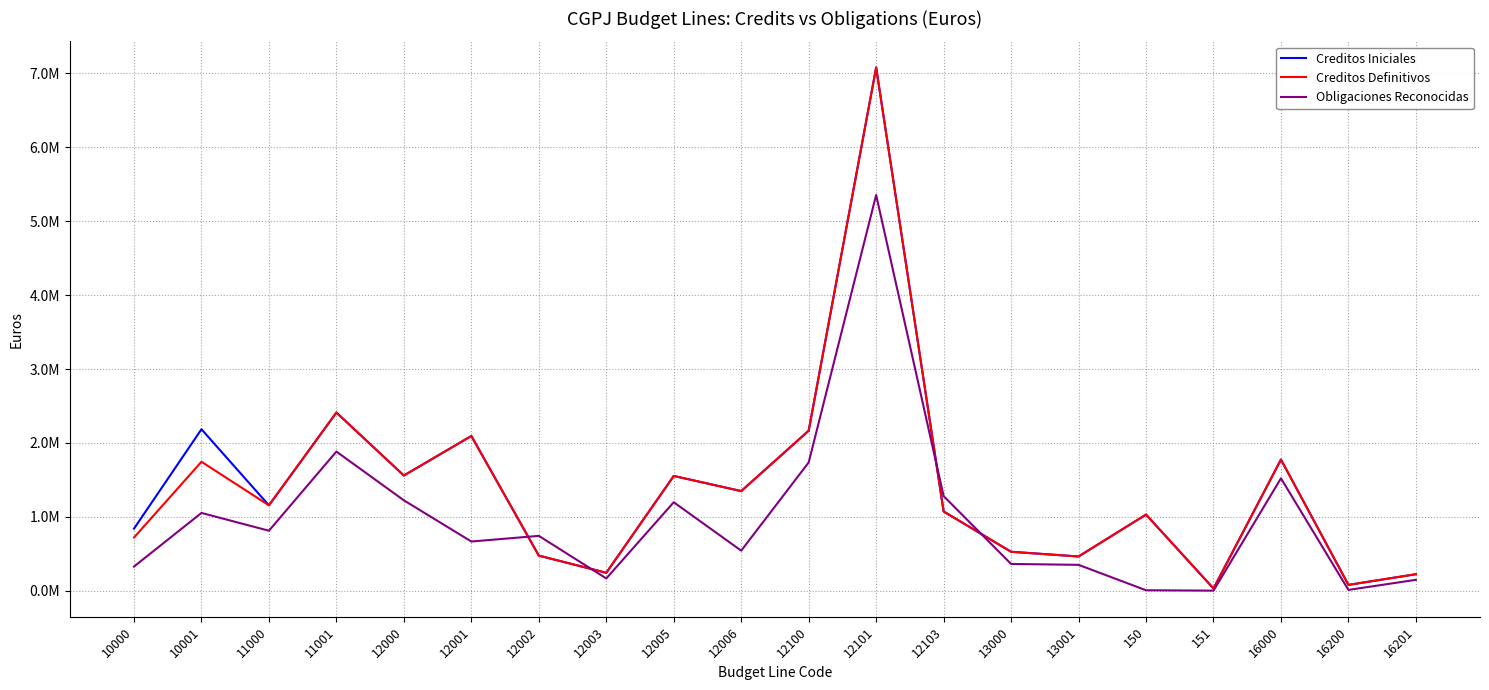

Is this an area chart (filled region under the line)?

No